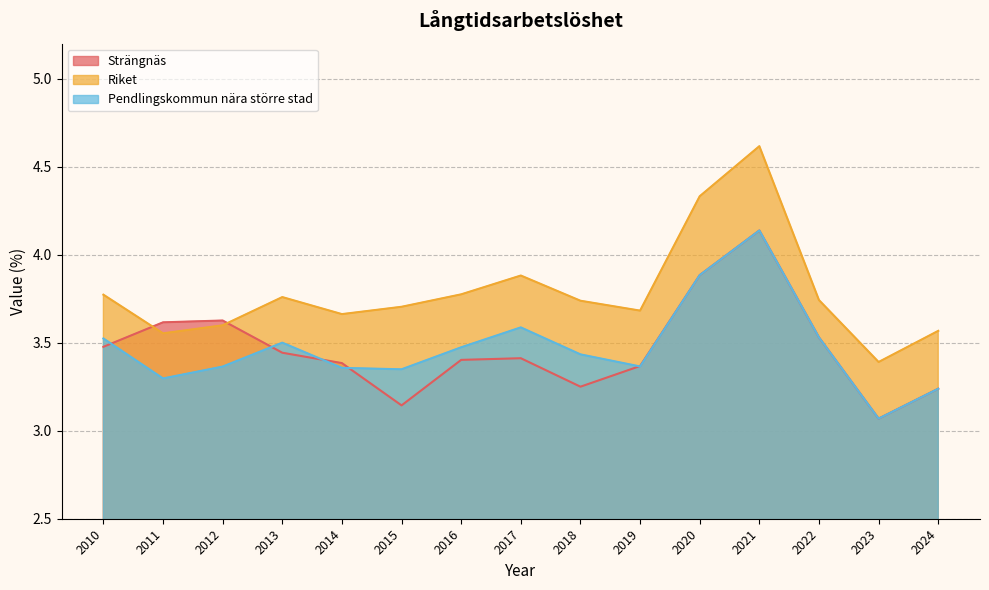

Is it true that Riket equals 1.8 at 2022?

False